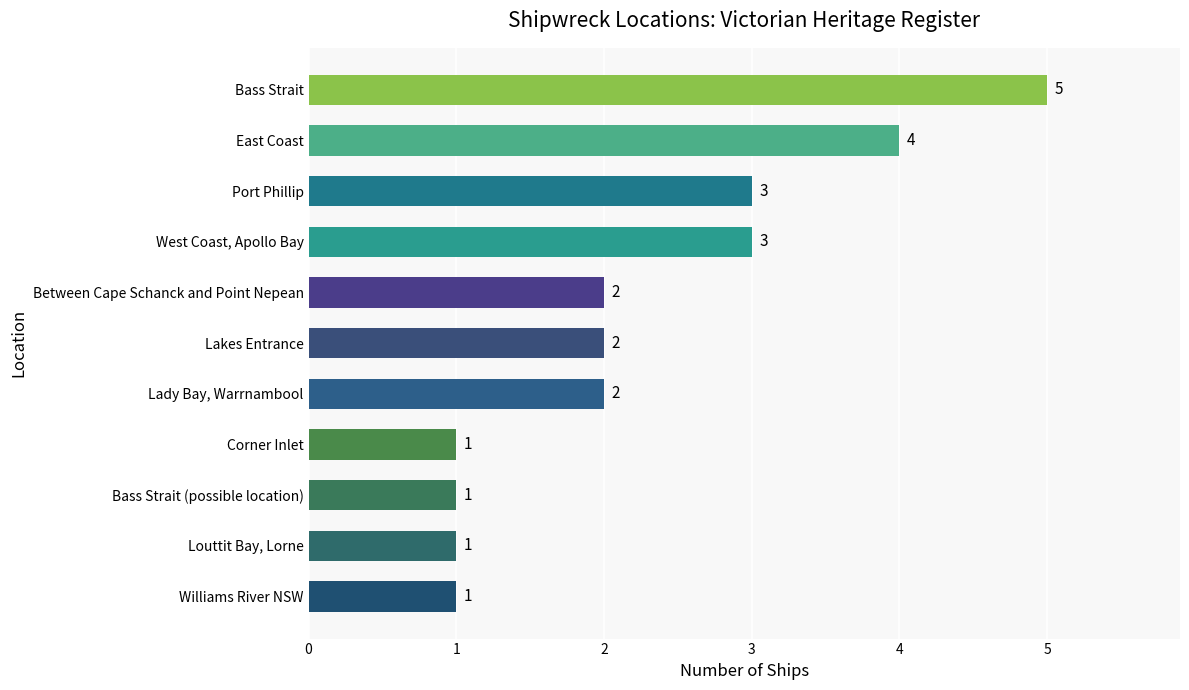

Are the bars horizontal?

Yes